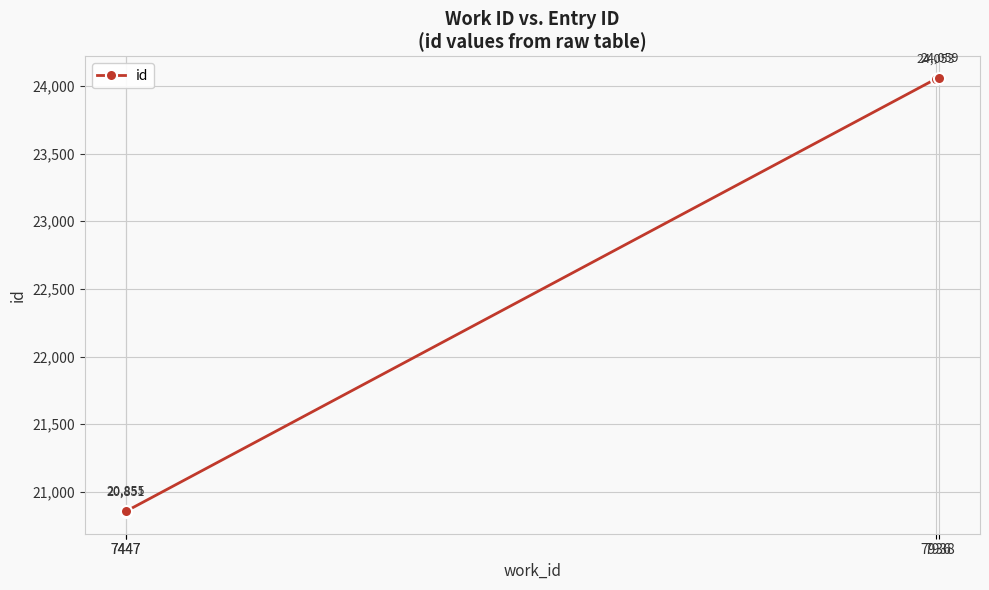

Reading left to right, extract all data points from this chart.

7447=20851	7447=20855	7936=24053	7938=24059